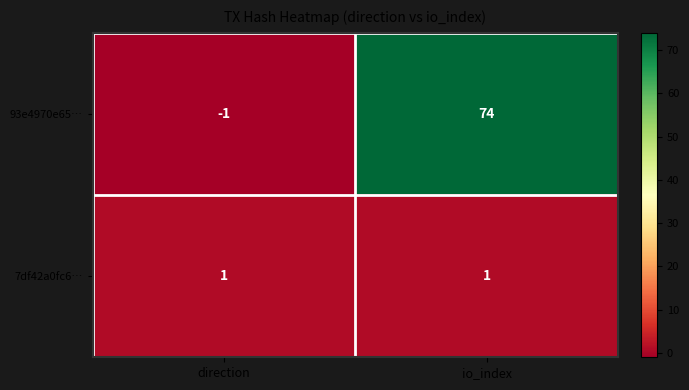

What is the sum of the 93e4970e65… values at direction and io_index?

73